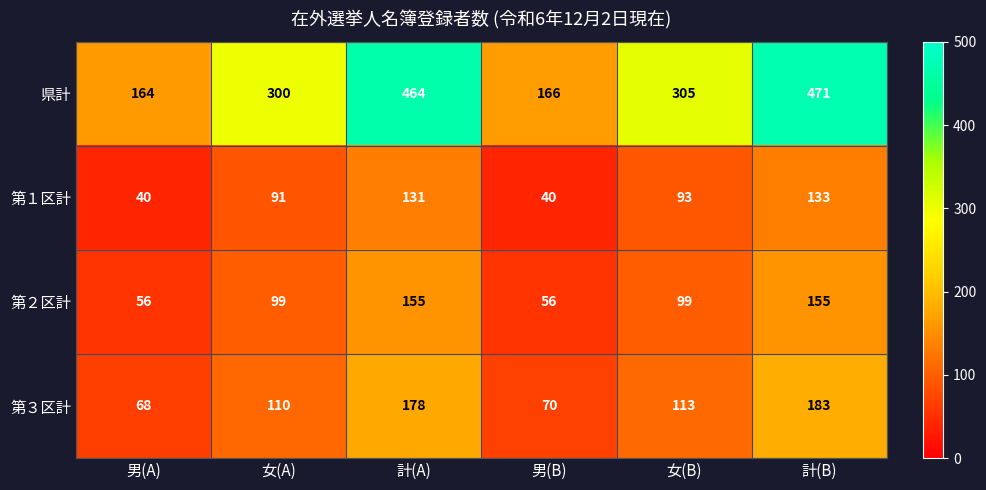

What is the sum of the 第３区計 values at 計(A) and 男(B)?

248